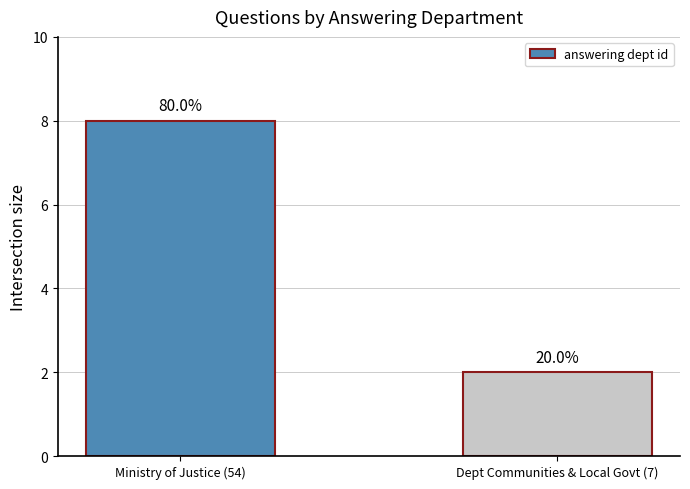

What is the value of the 1st bar from the left?

8